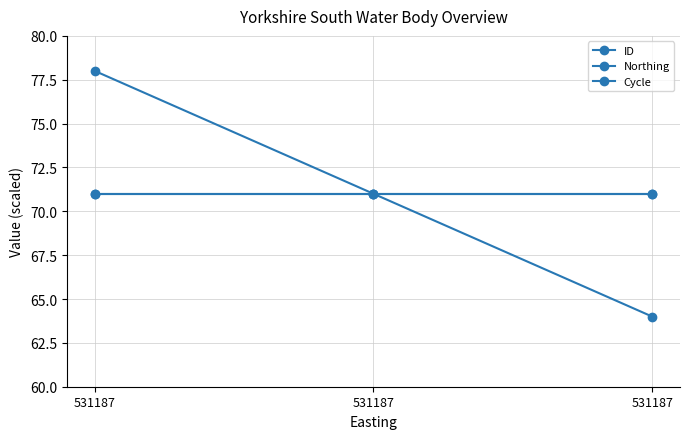

What is the minimum value shown in the chart?

64